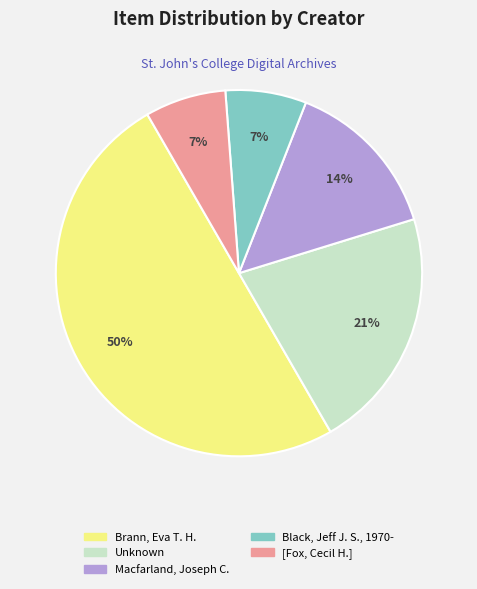

True or false: [Fox, Cecil H.] accounts for 7% of the total.

True